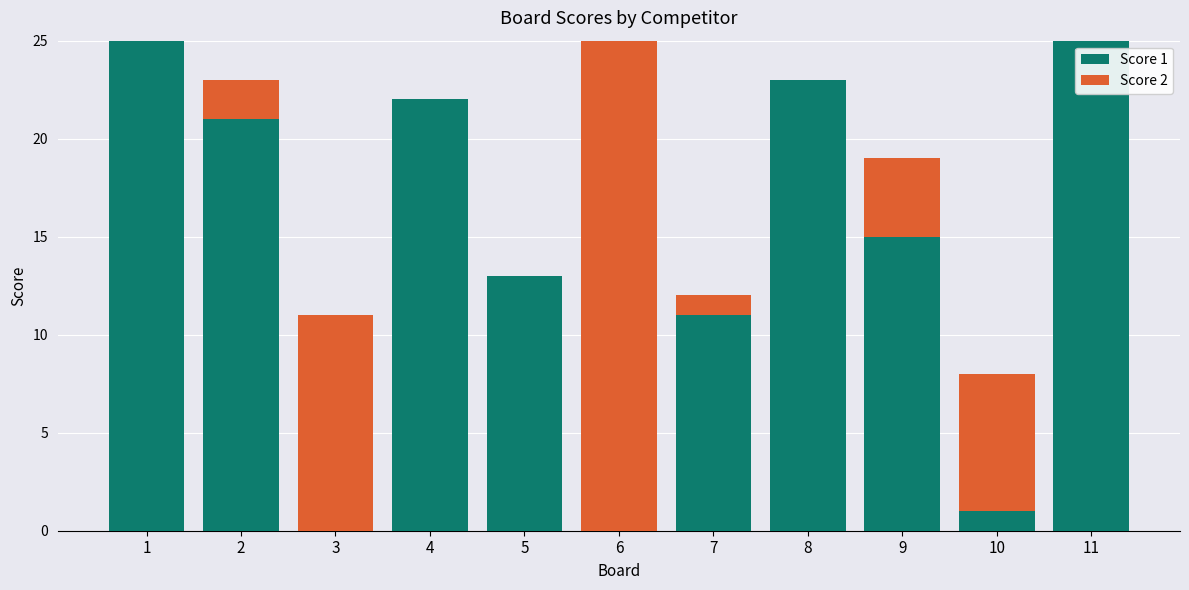

What is the total value across all series at 9?

19